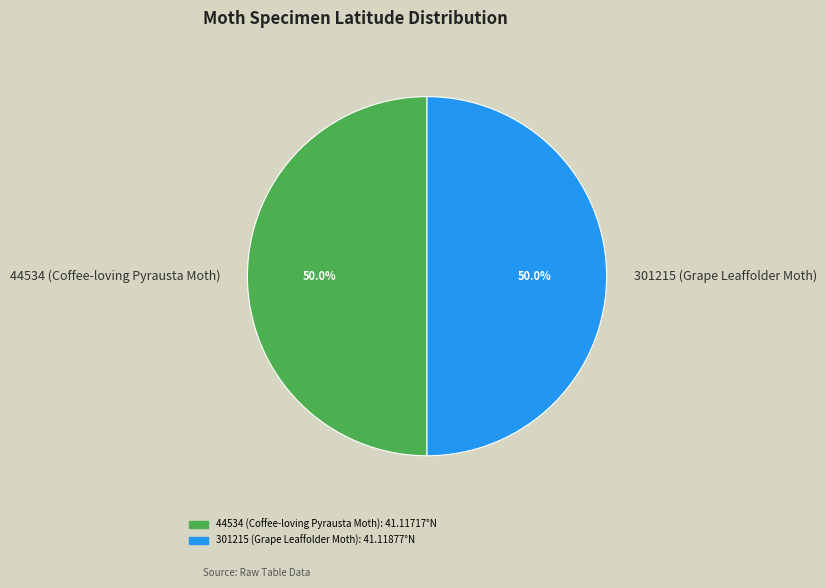

How much of the chart is everything except 44534 (Coffee-loving Pyrausta Moth)?

50.0%